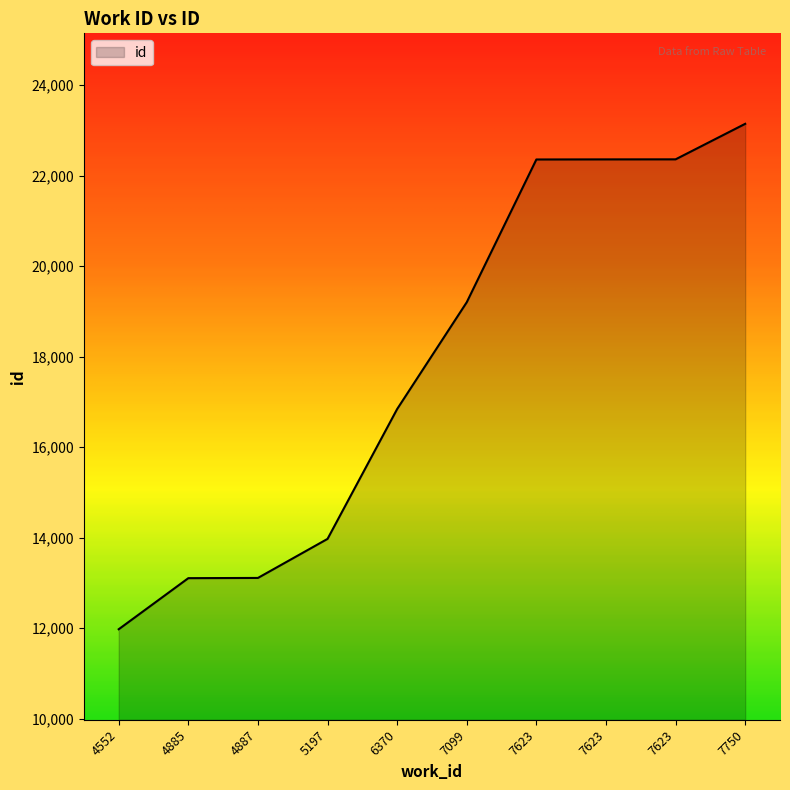

Where is the data nearest to the value 17560?

6370